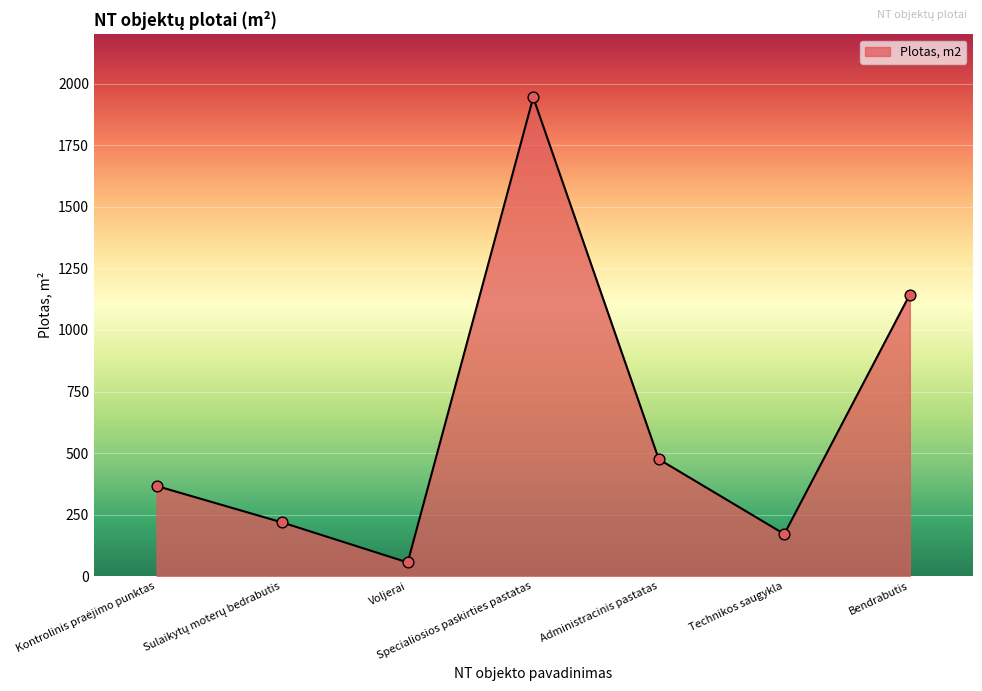

Which has a higher value, Voljerai or Specialiosios paskirties pastatas?

Specialiosios paskirties pastatas